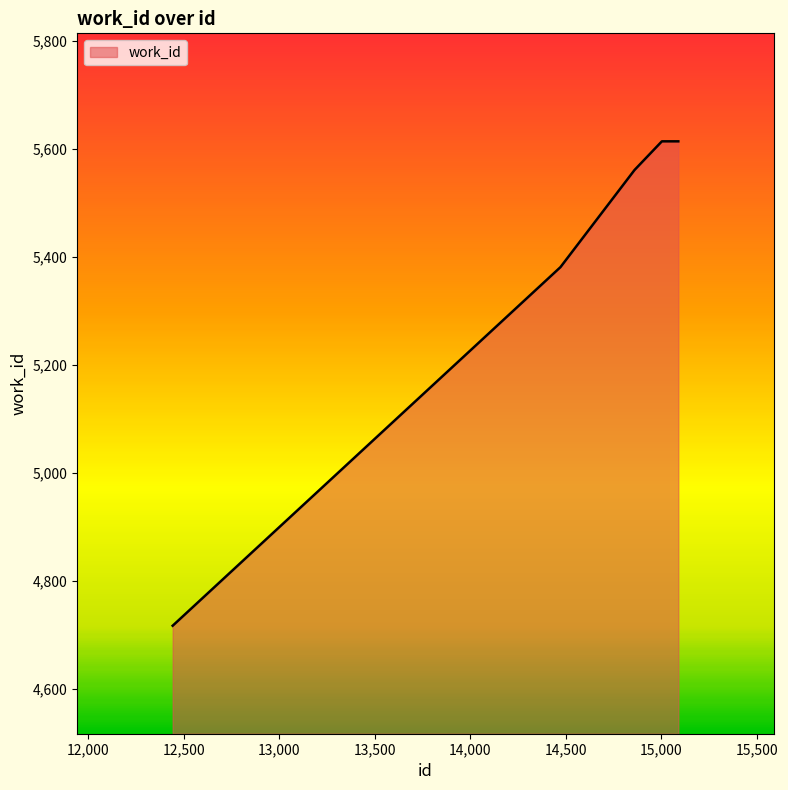

What is the minimum value shown in the chart?

4717